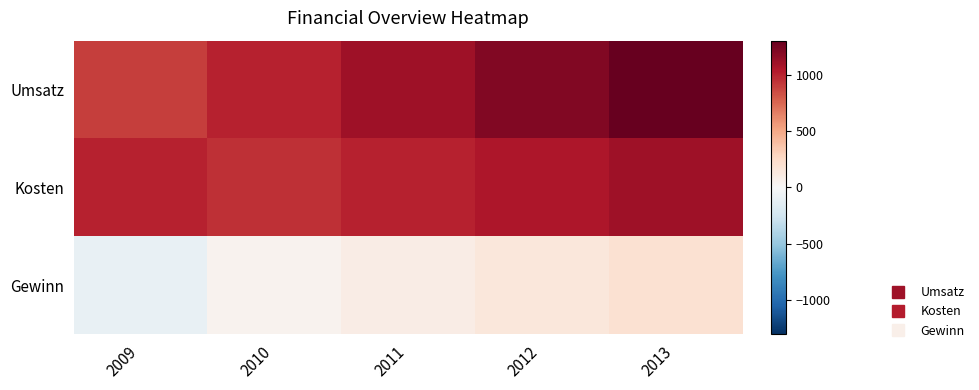

List the series in order of their peak value, highest first.

Umsatz, Kosten, Gewinn